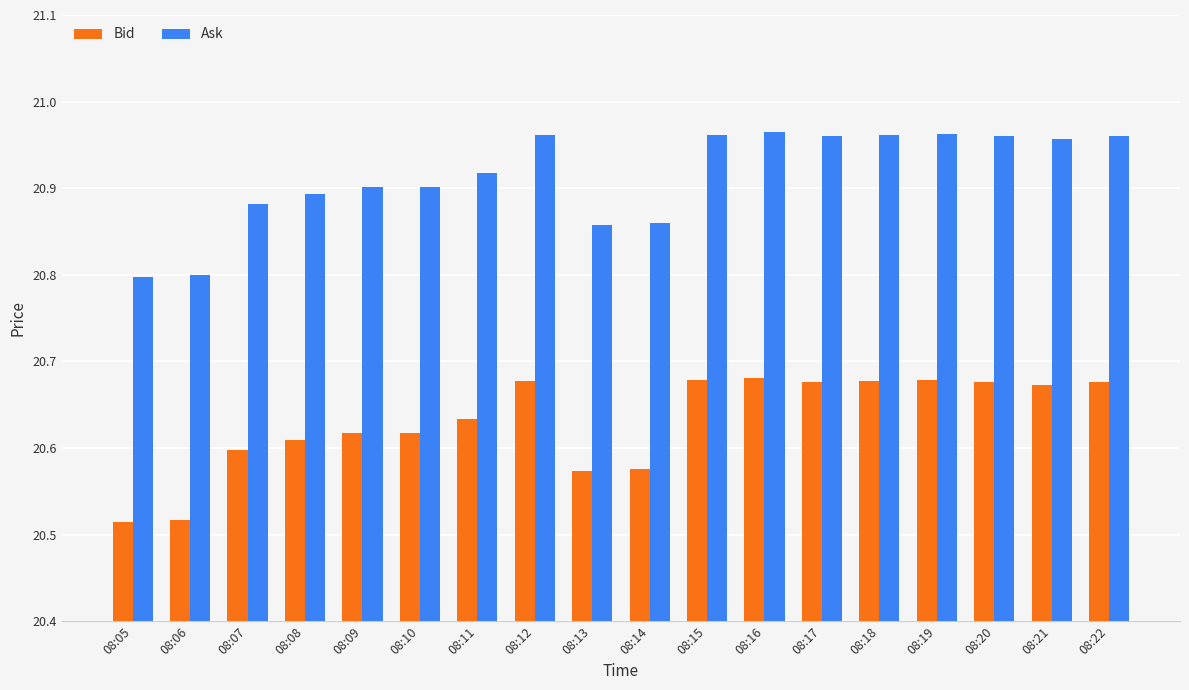

Is it true that Bid equals 20.6 at 08:10?

True